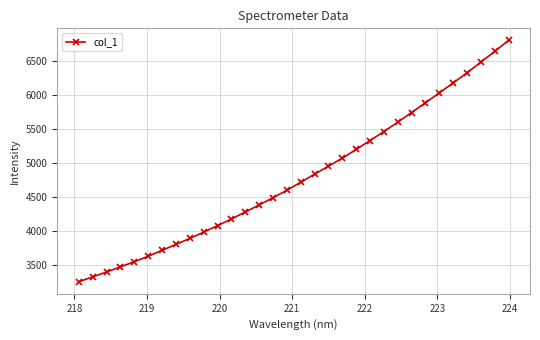

What is the value of the 8th point from the left?

3796.6